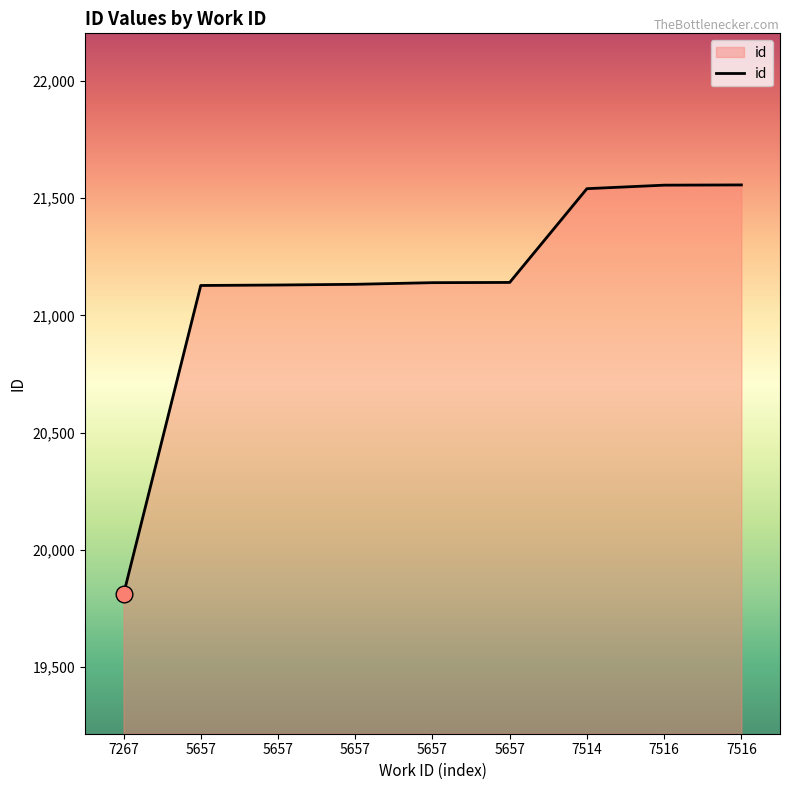

Reading left to right, extract all data points from this chart.

19810	21128	21130	21133	21140	21141	21541	21556	21557